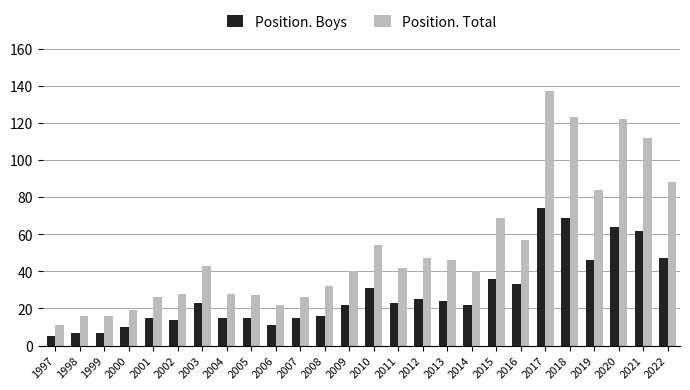

How many values in the Position. Total series are below 42?

13